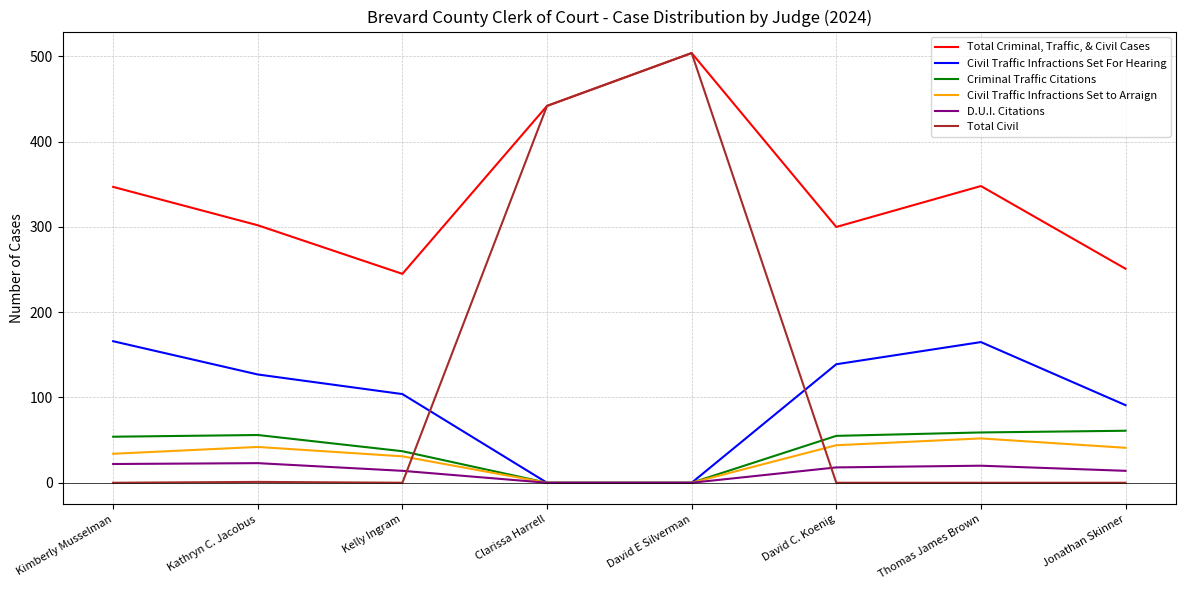

What is the maximum value shown in the chart?

504